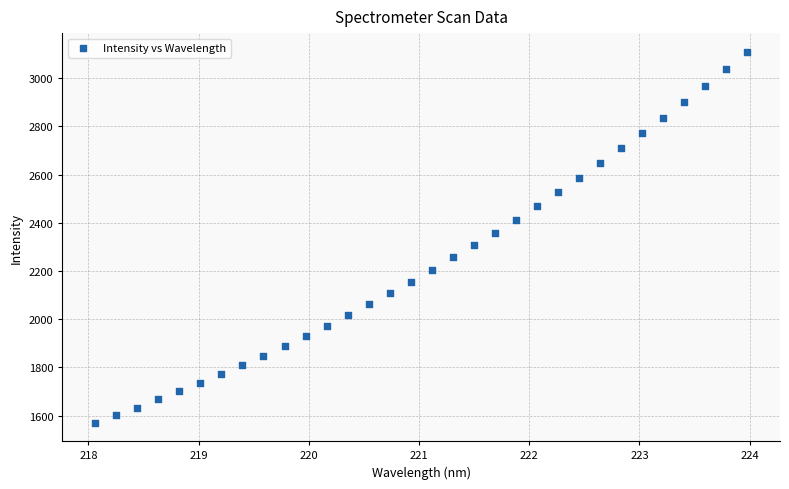

What is the range of X values (max minus min)?

5.9